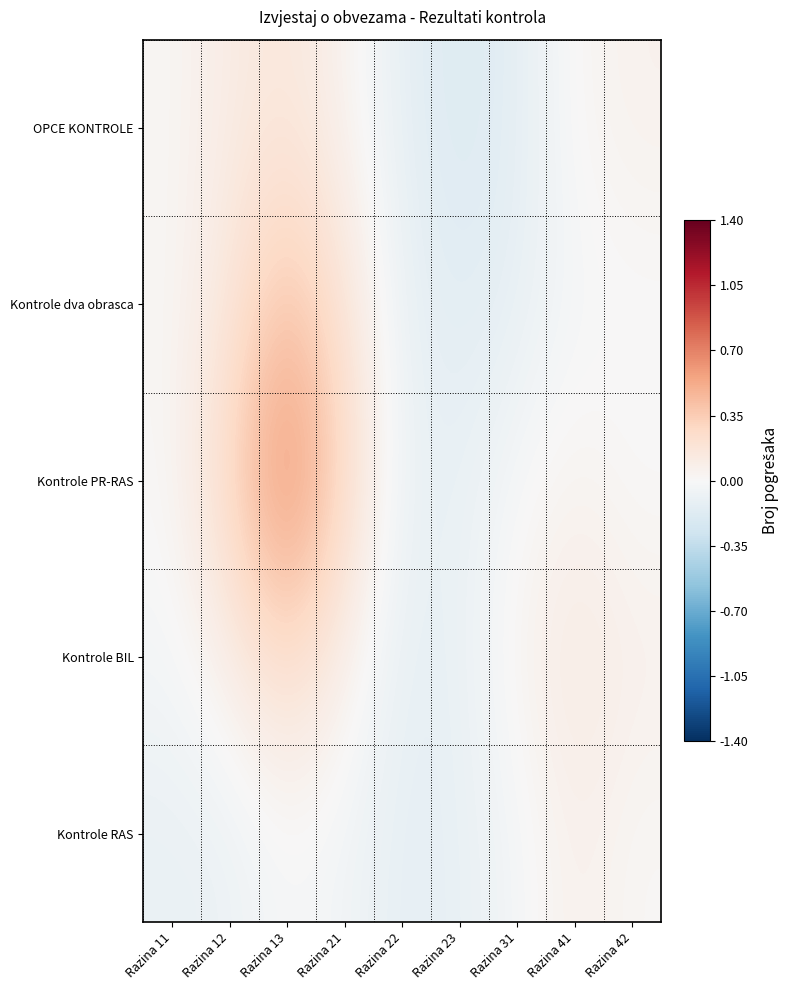

At which category does the chart reach its minimum across all series?

Razina 23